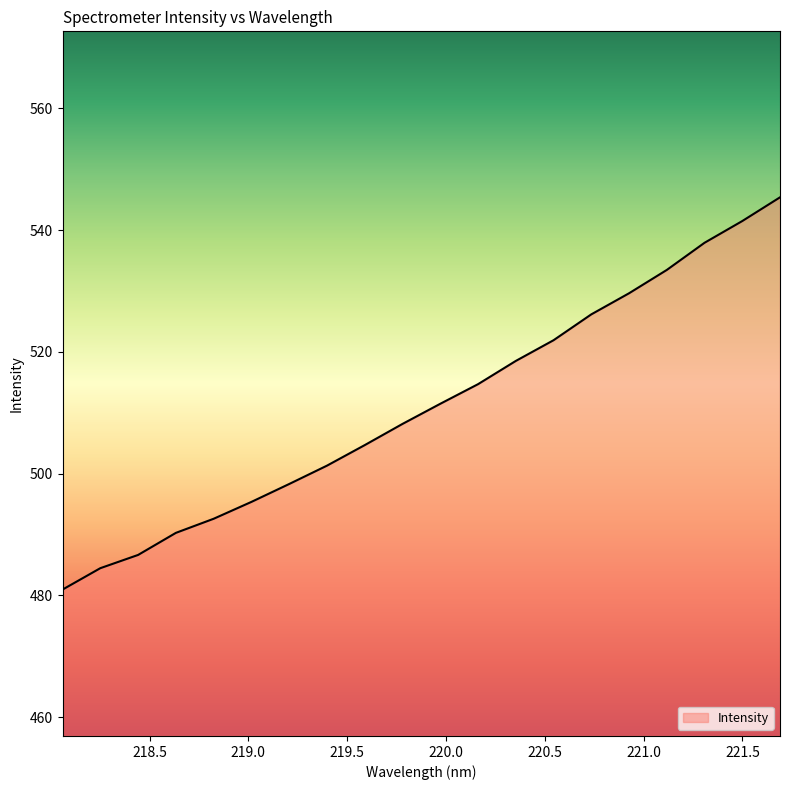

What is the difference between the maximum and minimum values?

64.4